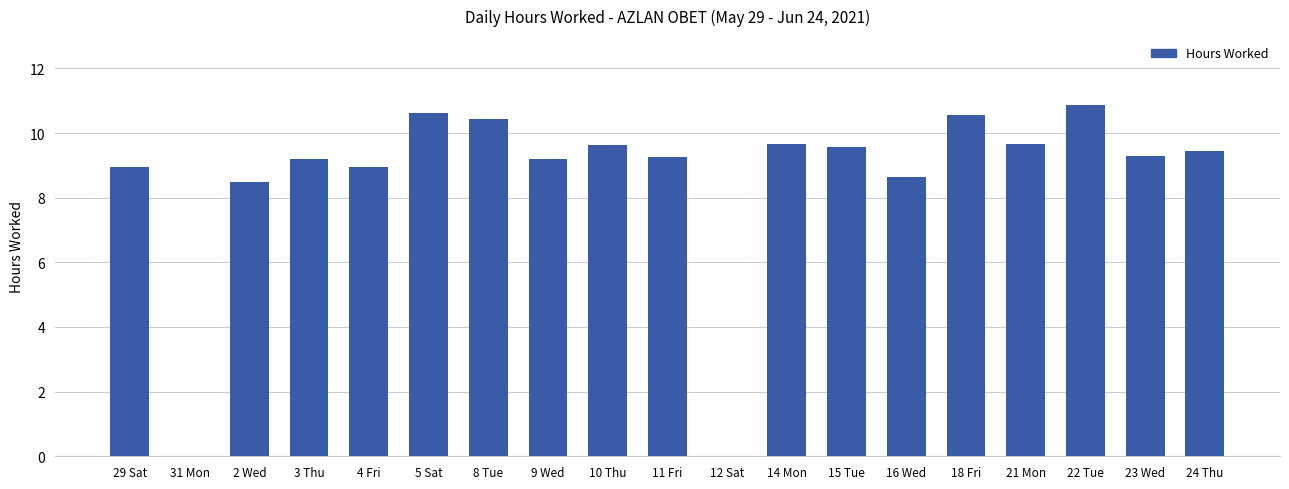

How many series are shown in this chart?

1